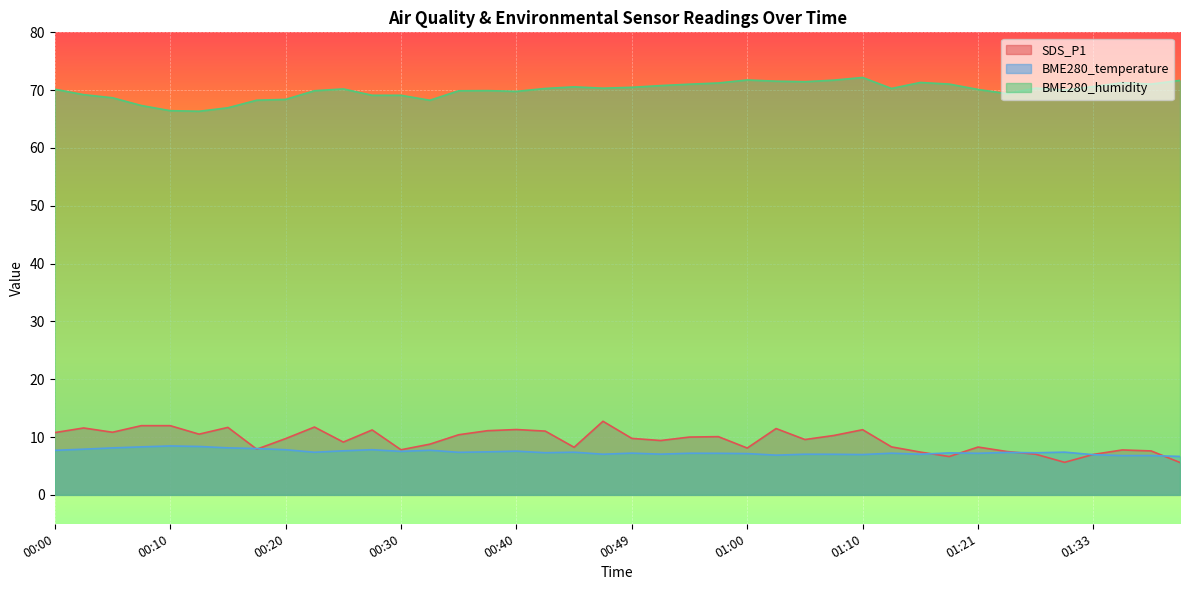

At how many categories does at least one series exceed 57?

40